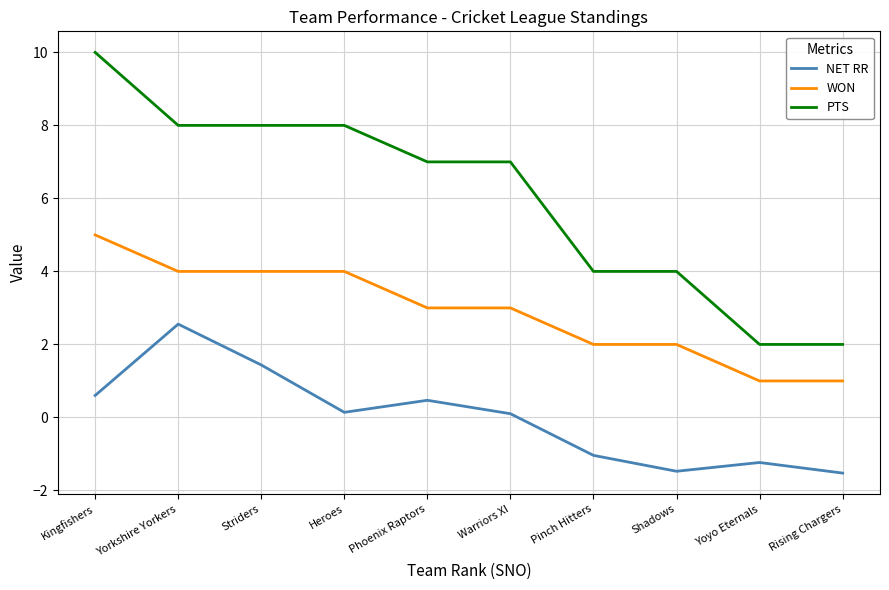

Which series has the largest total across all categories?

PTS